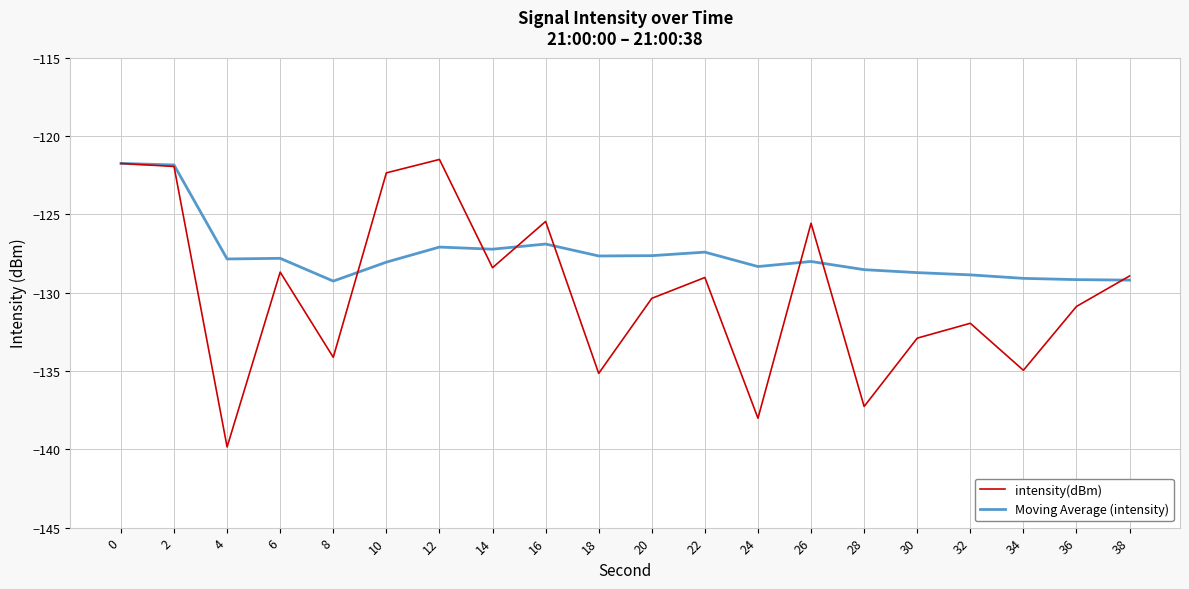

The intensity(dBm) series shows -30.9 at 28. True or false?

False